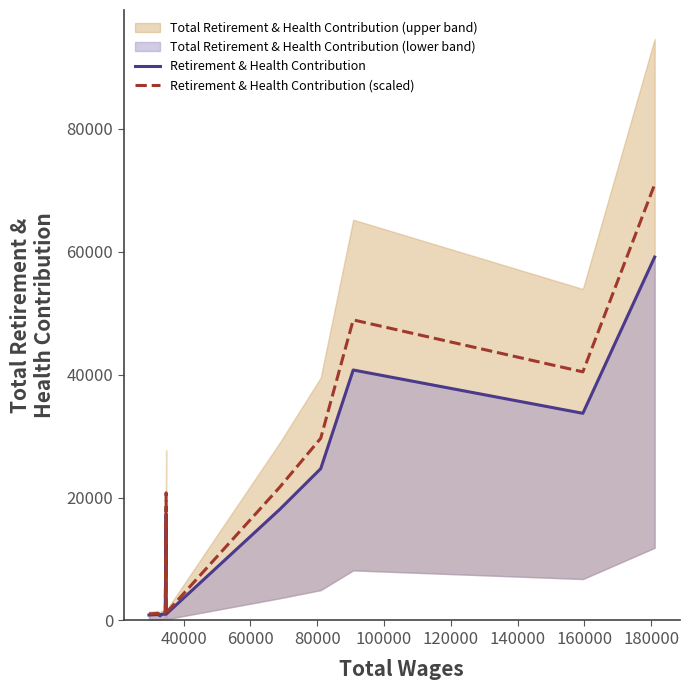

What is the highest value of the Retirement & Health Contribution (scaled) series?

70978.8